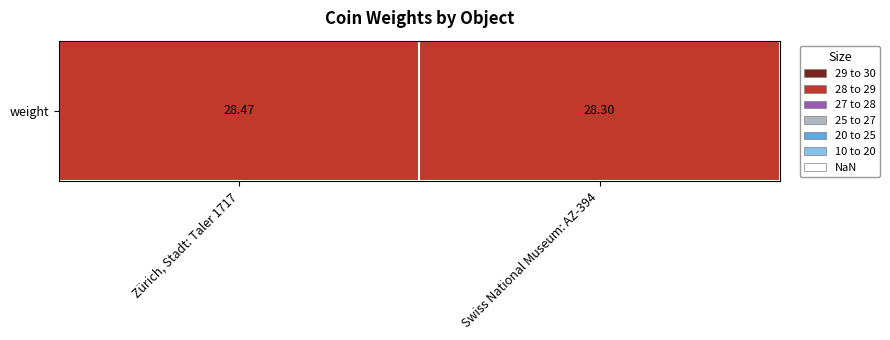

What is the smallest value displayed?

28.3